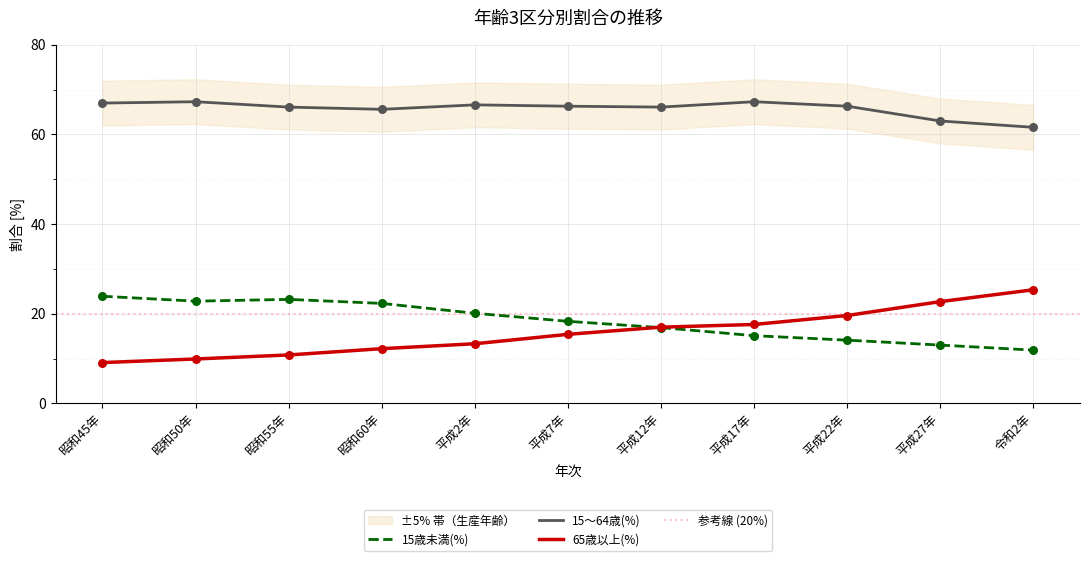

What is the total value across all series at 平成17年?

100.0